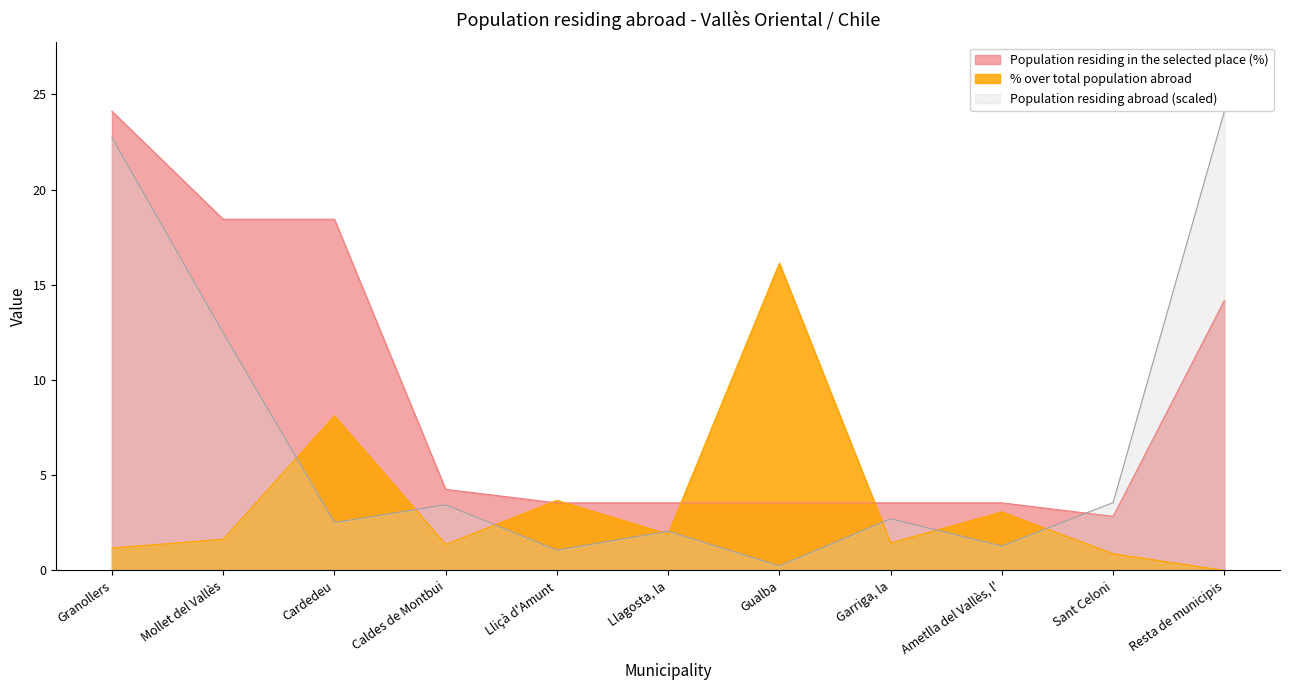

List the labels in order of Population residing abroad value, largest first.

Resta de municipis, Granollers, Mollet del Vallès, Sant Celoni, Caldes de Montbui, Garriga, la, Cardedeu, Llagosta, la, Ametlla del Vallès, l', Lliçà d'Amunt, Gualba